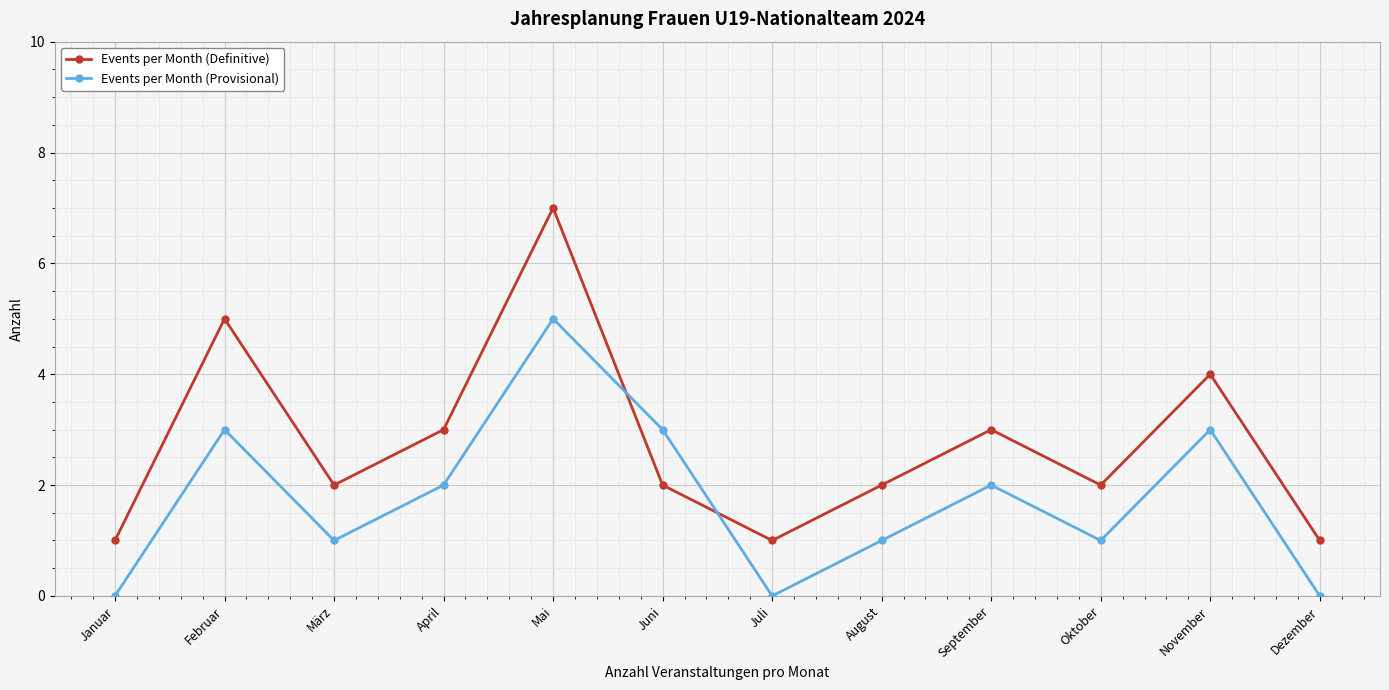

What is the value of the Events per Month (Definitive) point at the 3rd from the left?

2